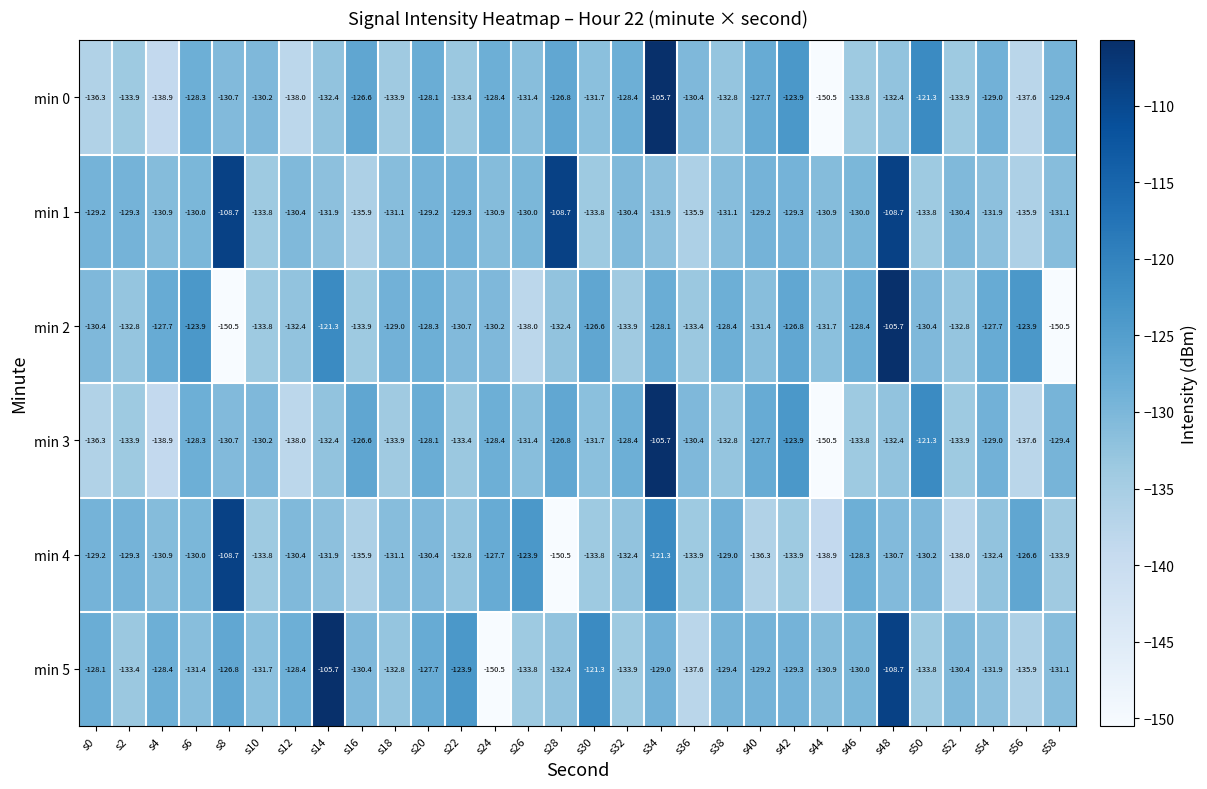

What is the minimum value shown in the chart?

-150.5